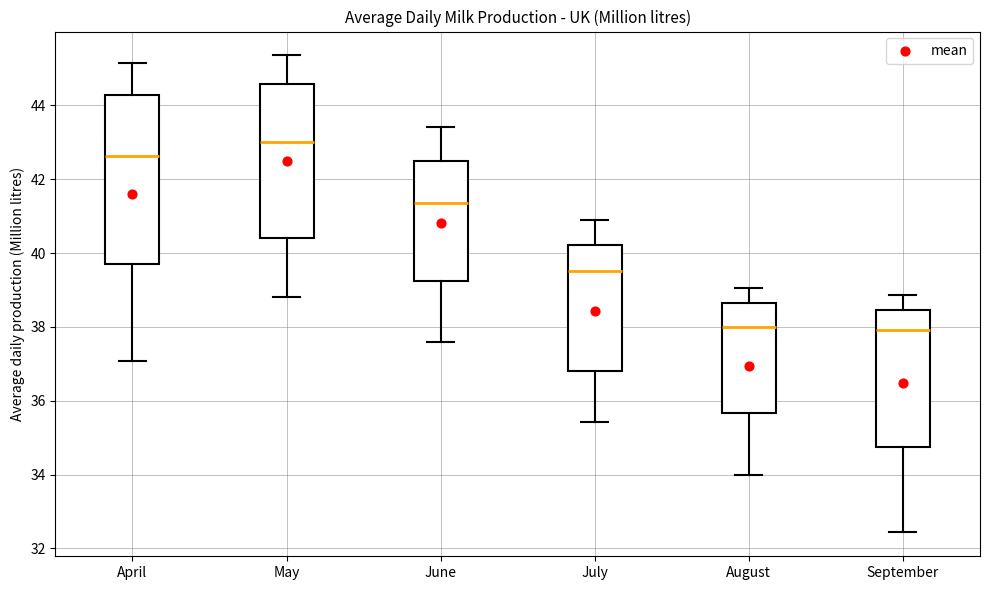

Comparing the boxes themselves (not the whiskers), which one is the tallest?

April